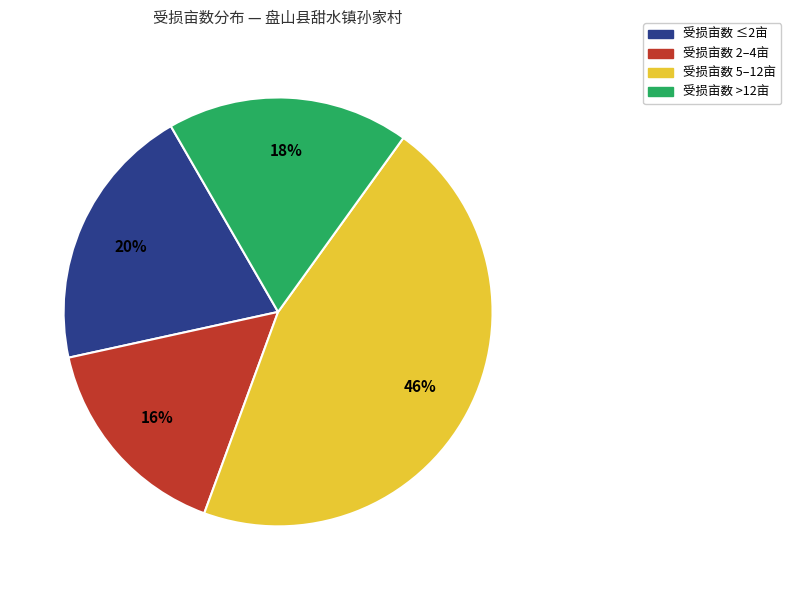

To the nearest percent, what is the difference between the largest and smallest slice percentages?

30%